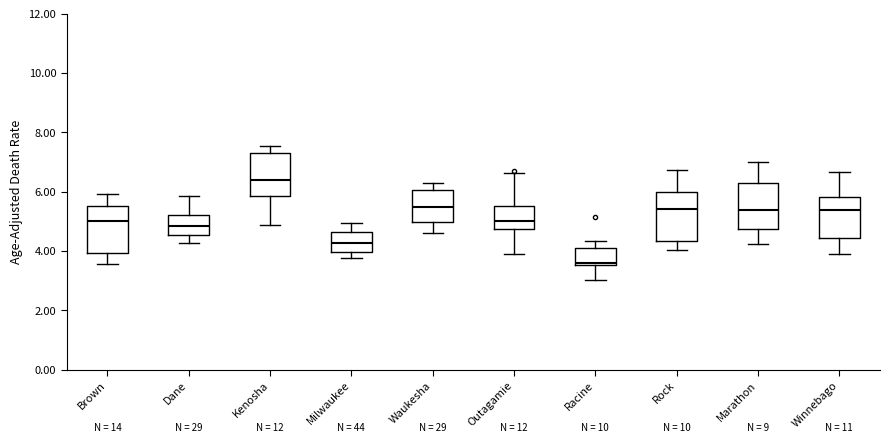

Which box's median line is the highest?

Kenosha